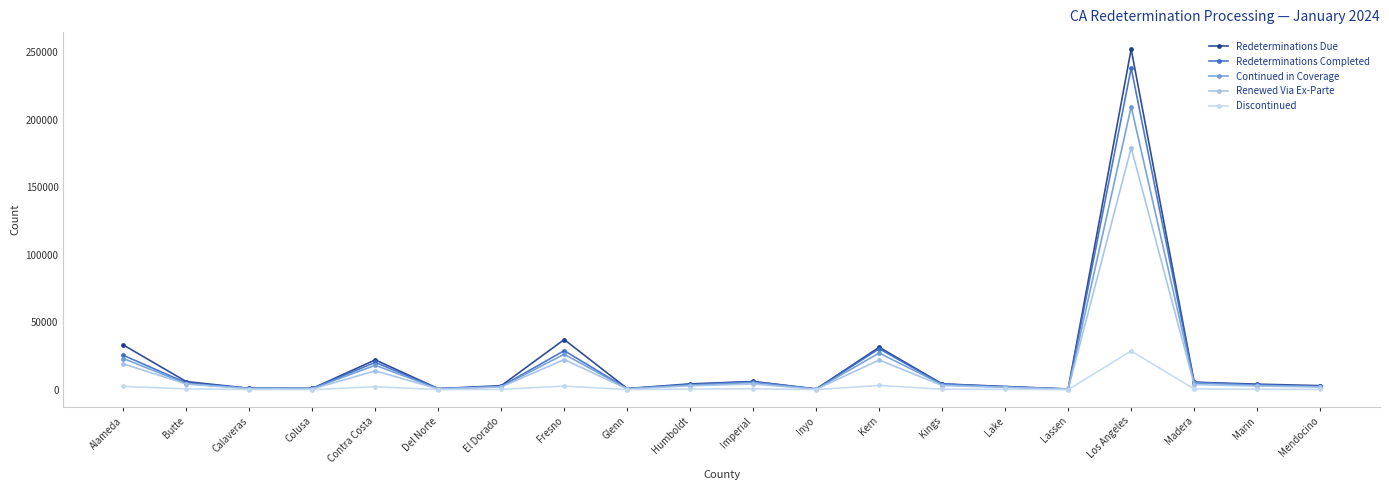

What are all the series names shown in the legend?

Redeterminations Due, Redeterminations Completed, Continued in Coverage, Renewed Via Ex-Parte, Discontinued